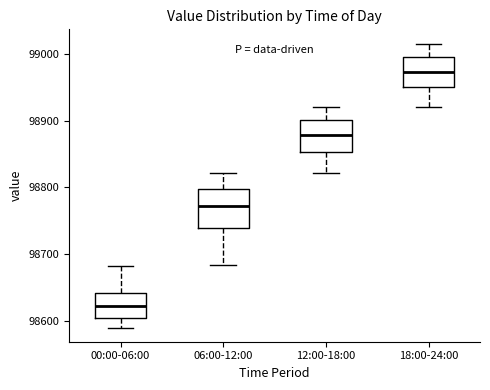

Reading left to right, read every box against the y-axis: the position of its median line, the range the box covers, and the ends of its whiskers. The values are not printed on the chart, so give them approximately, as read against the axis.

00:00-06:00: median 98620, box 98600 to 98640, whiskers 98590 to 98680
06:00-12:00: median 98770, box 98740 to 98800, whiskers 98680 to 98820
12:00-18:00: median 98880, box 98850 to 98900, whiskers 98820 to 98920
18:00-24:00: median 98970, box 98950 to 98990, whiskers 98920 to 99020